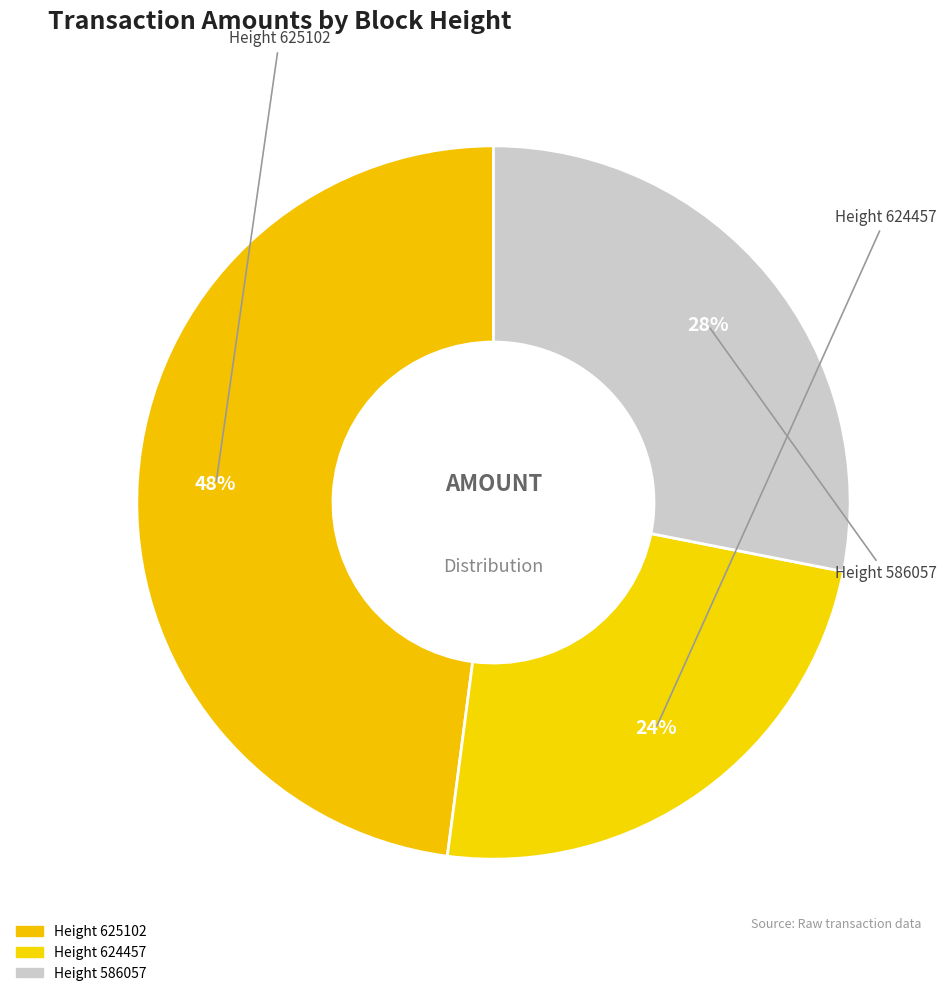

Count the number of slices in the pie.

3